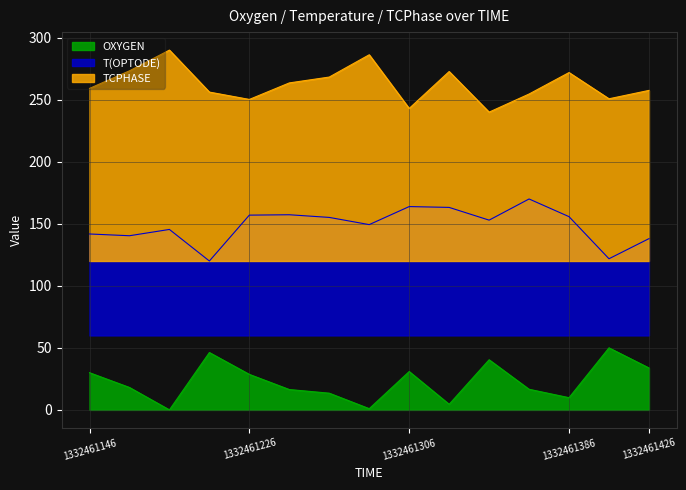

Read the TCPHASE value at 1332461306.

243.0